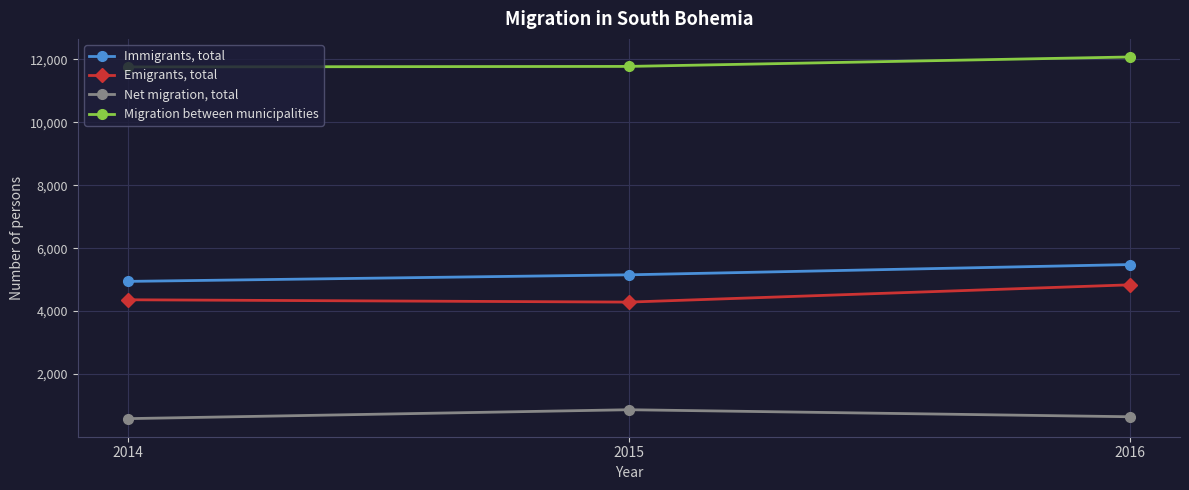

What is the difference between the maximum and second lowest values in the Immigrants, total series?

326